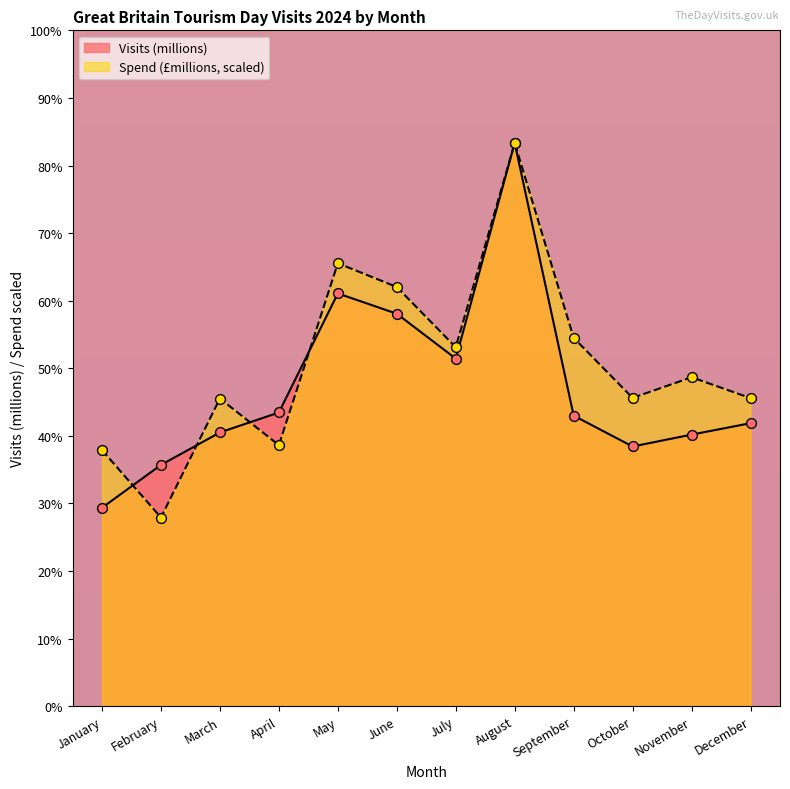

At which category is the sum across all series the highest?

August